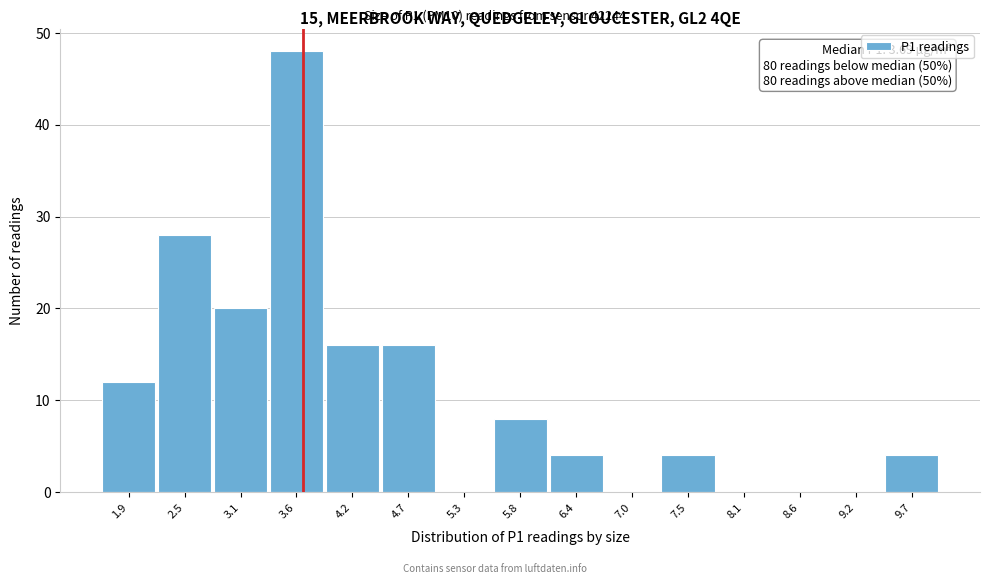

Which range on the x-axis has the tallest bar?

3.3 to 3.9